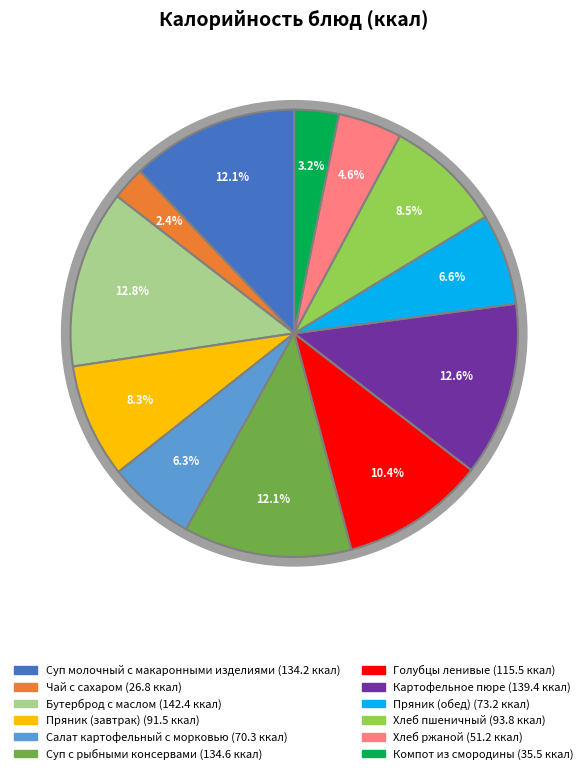

Does Пряник (обед) account for over 50% of the chart?

No